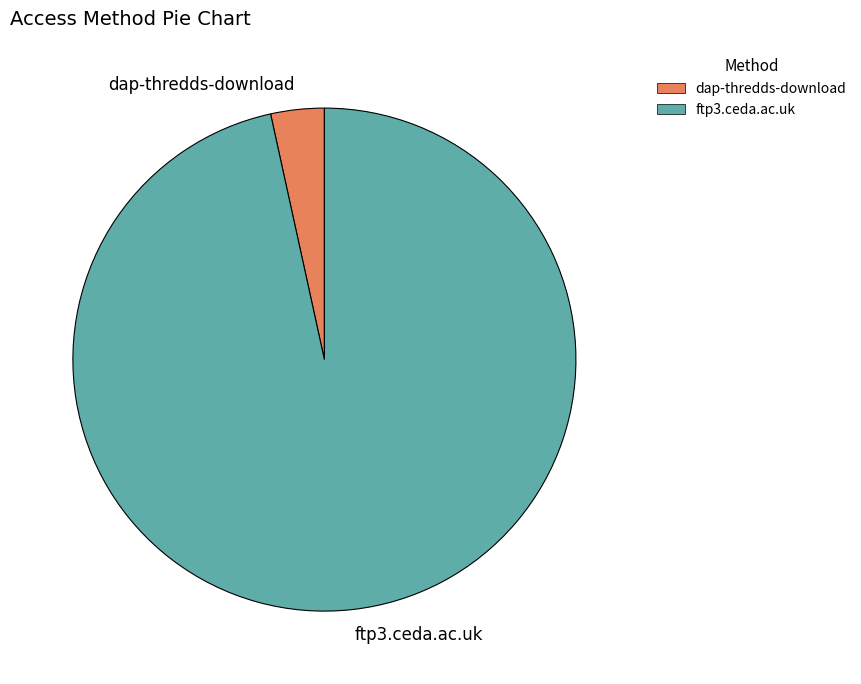

Combined, do ftp3.ceda.ac.uk and dap-thredds-download account for over 50%?

Yes